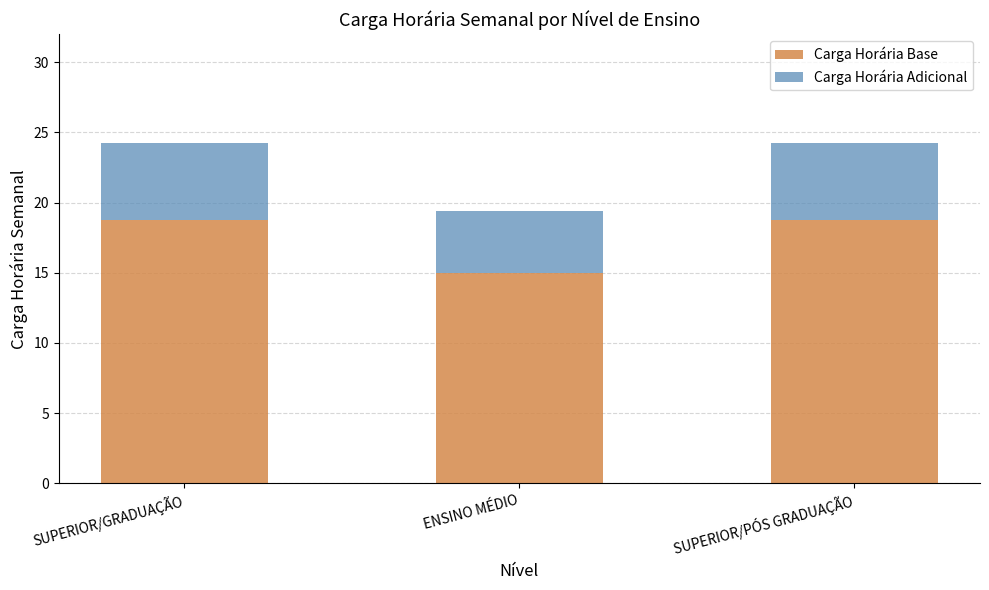

What is the total value across all series at ENSINO MÉDIO?

19.4